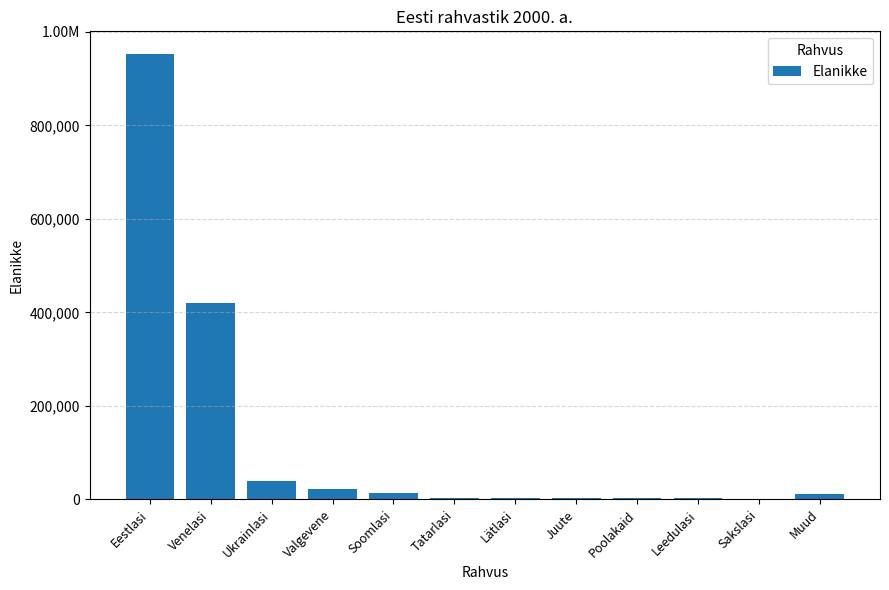

Reading left to right, list all the values displayed in this chart.

Eestlasi=953547	Venelasi=420435	Ukrainlasi=38588	Valgevene=22521	Soomlasi=13949	Tatarlasi=3389	Lätlasi=2750	Juute=2697	Poolakaid=2436	Leedulasi=2284	Sakslasi=1517	Muud=12188